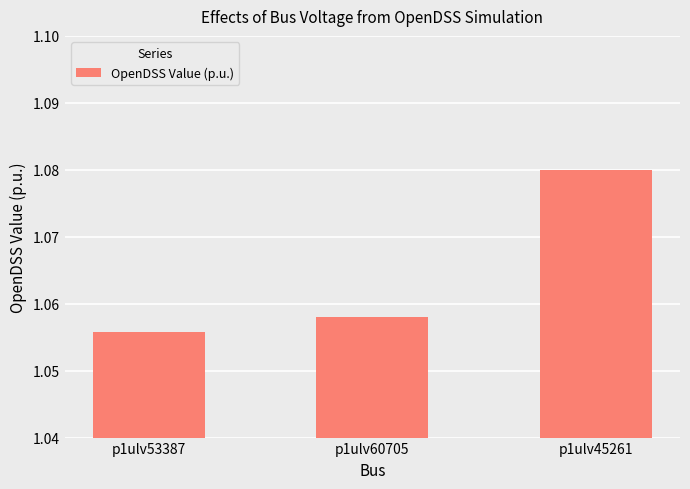

Is it true that the value at p1ulv53387 is 1.4?

False